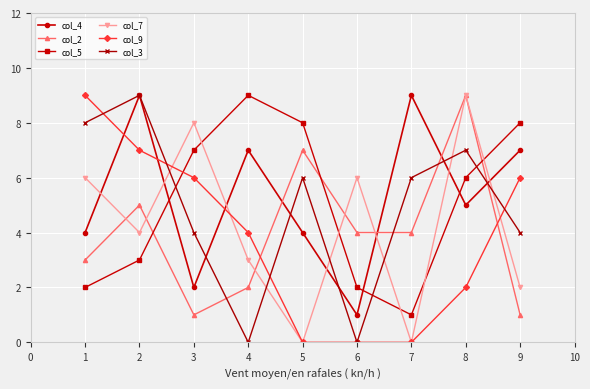

Count the col_2 values in the range 2 to 5.

5